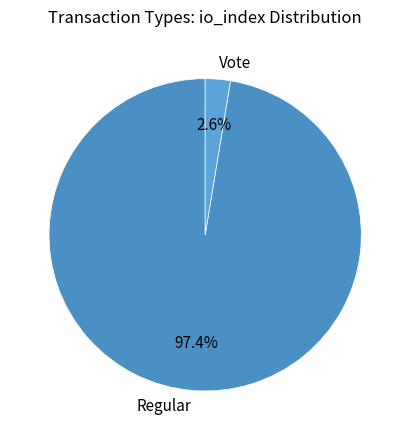

To the nearest percent, what is the combined percentage of Regular and Vote?

100%